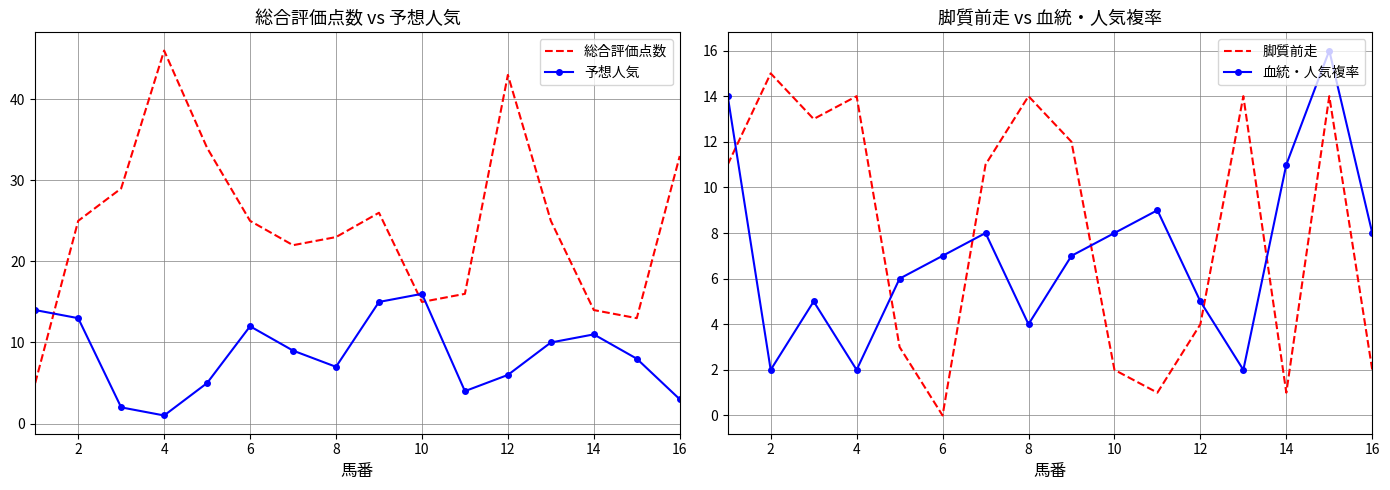

In 予想人気, how many points are higher than both neighbors (excluding endpoints)?

3